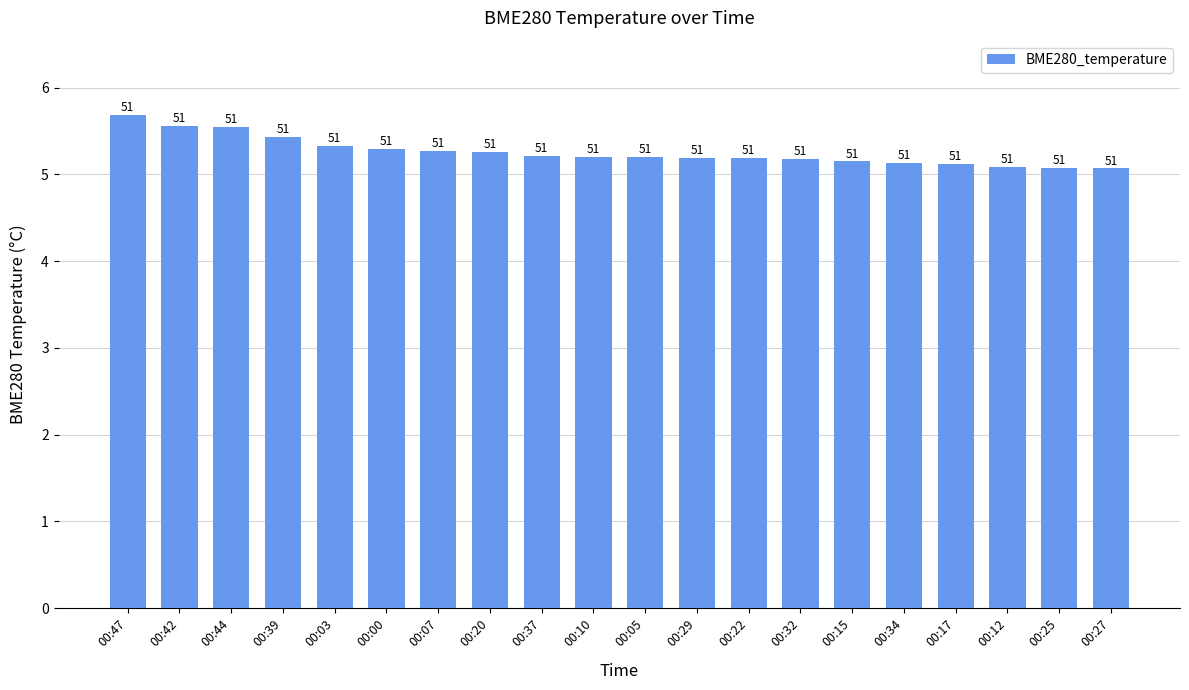

What position from the right is 00:34?

5